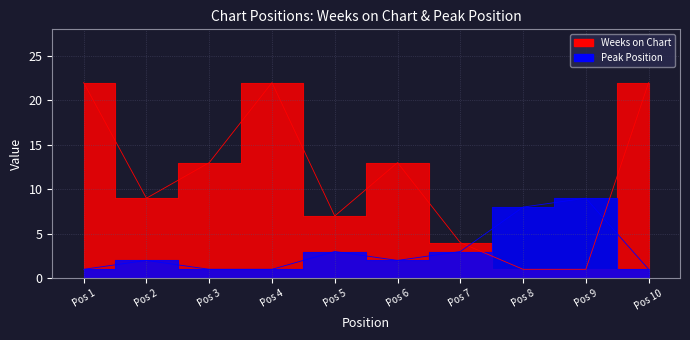

How many series are shown in this chart?

2